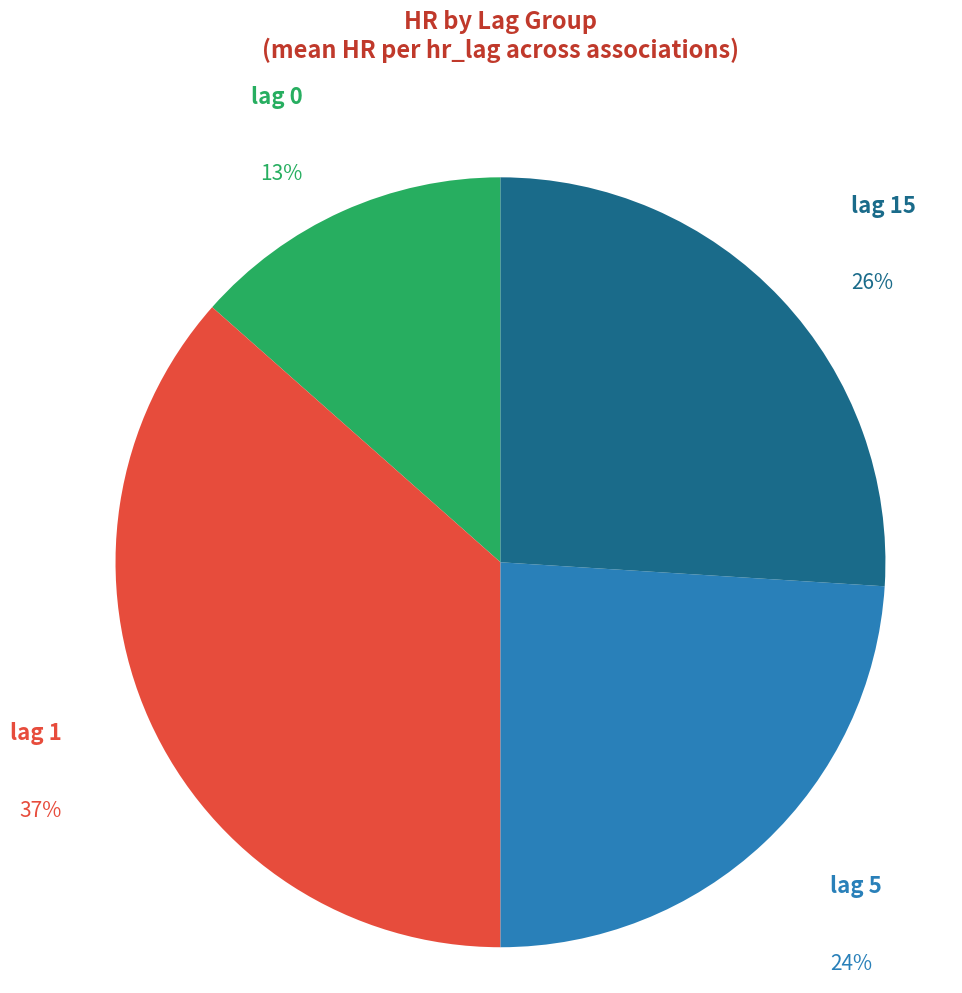

To the nearest percent, what is the average slice percentage?

25%